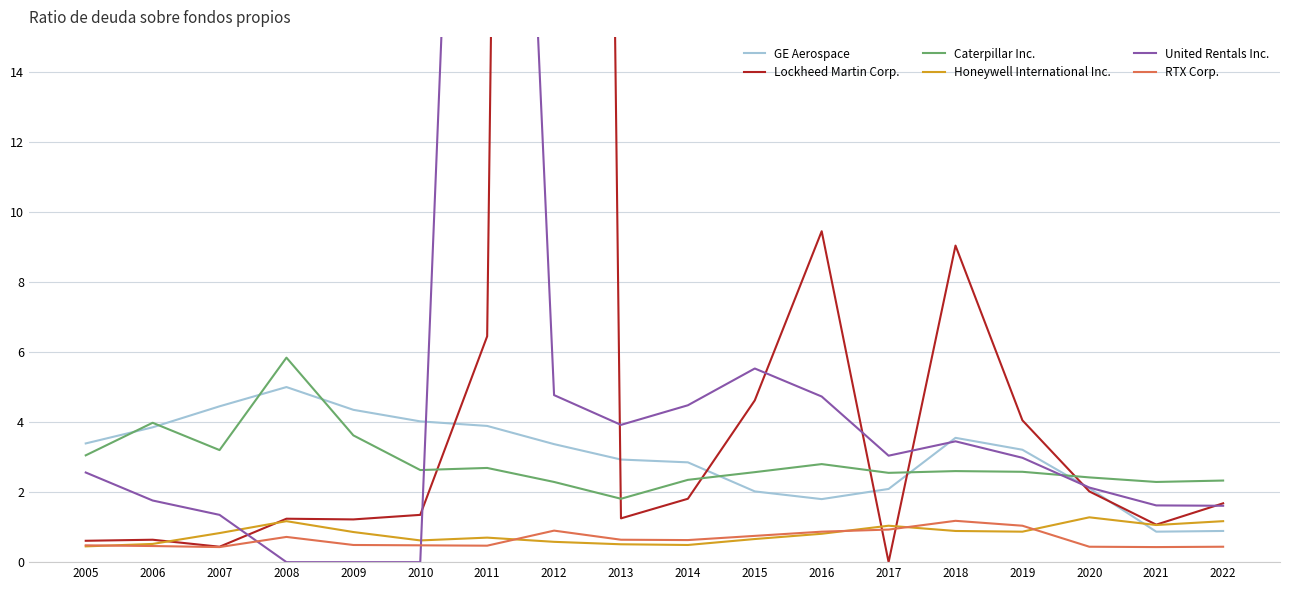

Rank the series at 2016 from highest to lowest value.

Lockheed Martin Corp., United Rentals Inc., Caterpillar Inc., GE Aerospace, RTX Corp., Honeywell International Inc.